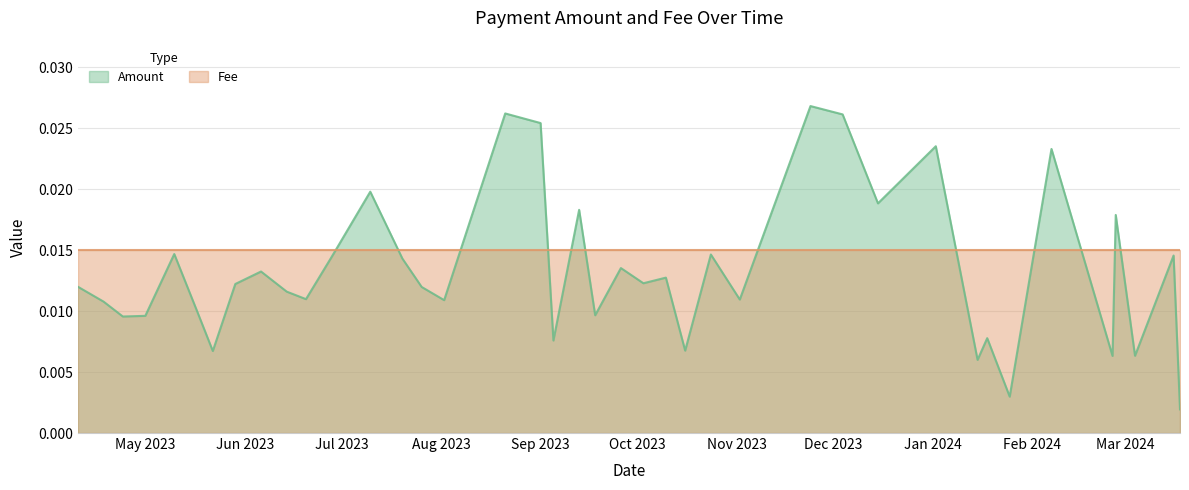

True or false: Amount has more than 0 points higher than both neighbors.

True